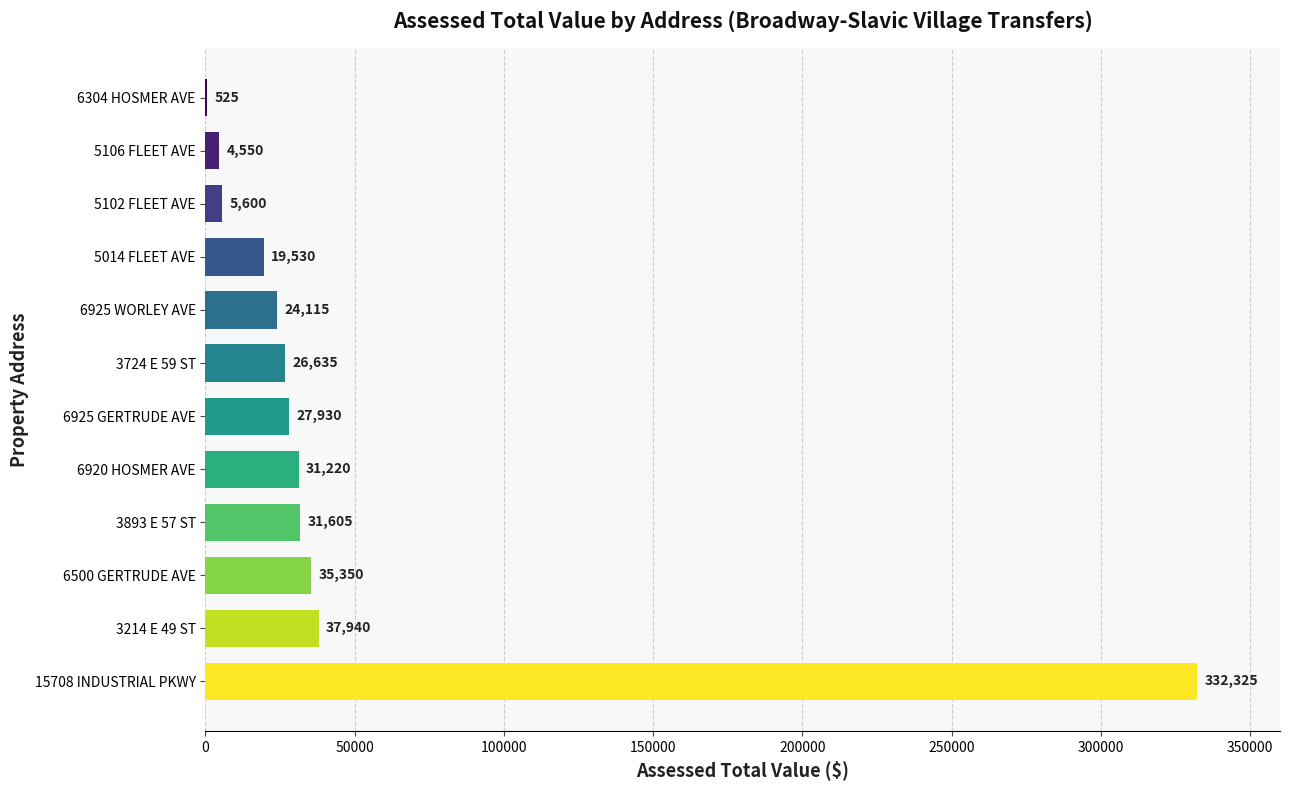

What is the maximum value shown in the chart?

332325